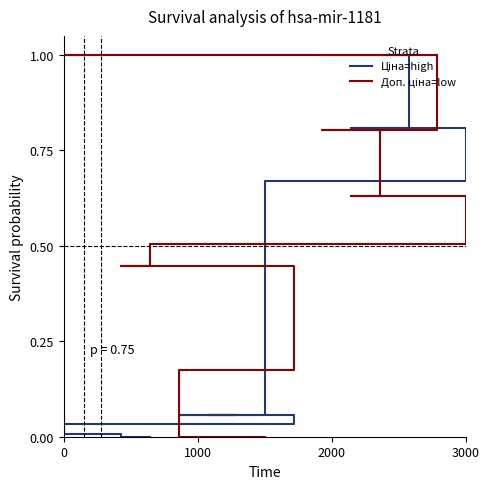

List the series in order of their peak value, lowest first.

Ціна, Доп. ціна